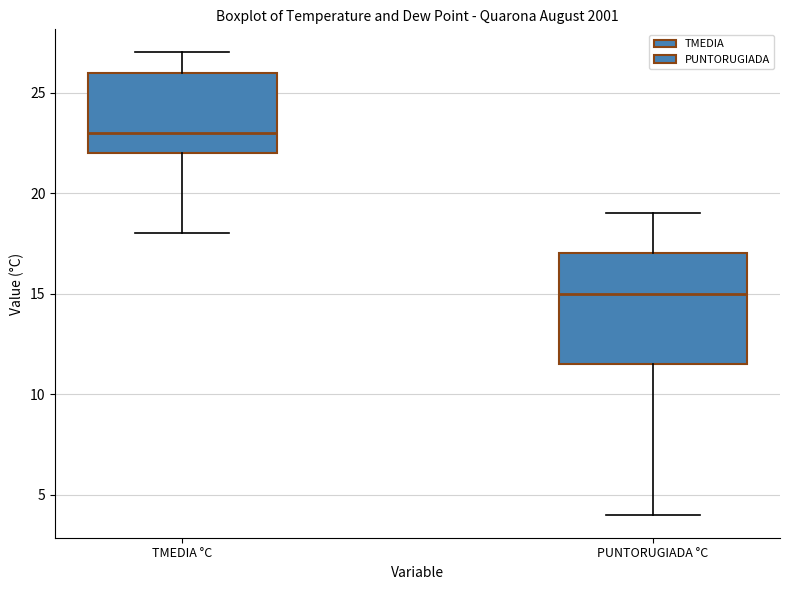

Reading left to right, read every box against the y-axis: the position of its median line, the range the box covers, and the ends of its whiskers. The values are not printed on the chart, so give them approximately, as read against the axis.

TMEDIA °C: median 23.0, box 22.0 to 26.0, whiskers 18.0 to 27.0
PUNTORUGIADA °C: median 15.0, box 11.5 to 17.0, whiskers 4.0 to 19.0